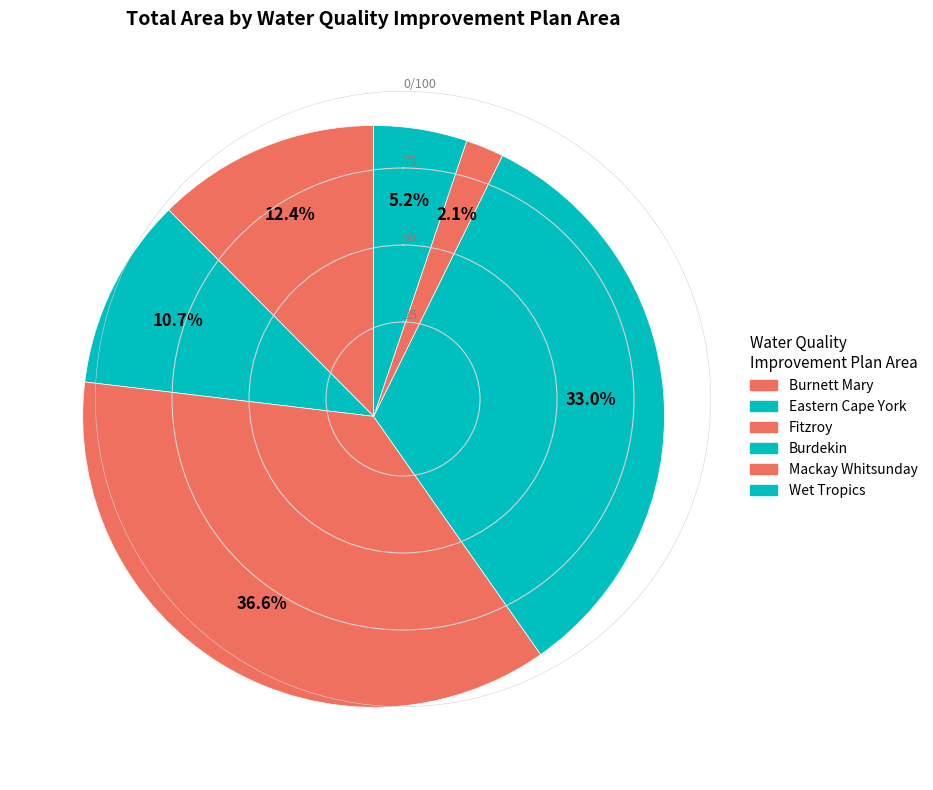

To the nearest percent, what percentage of the pie is Burnett Mary?

12%